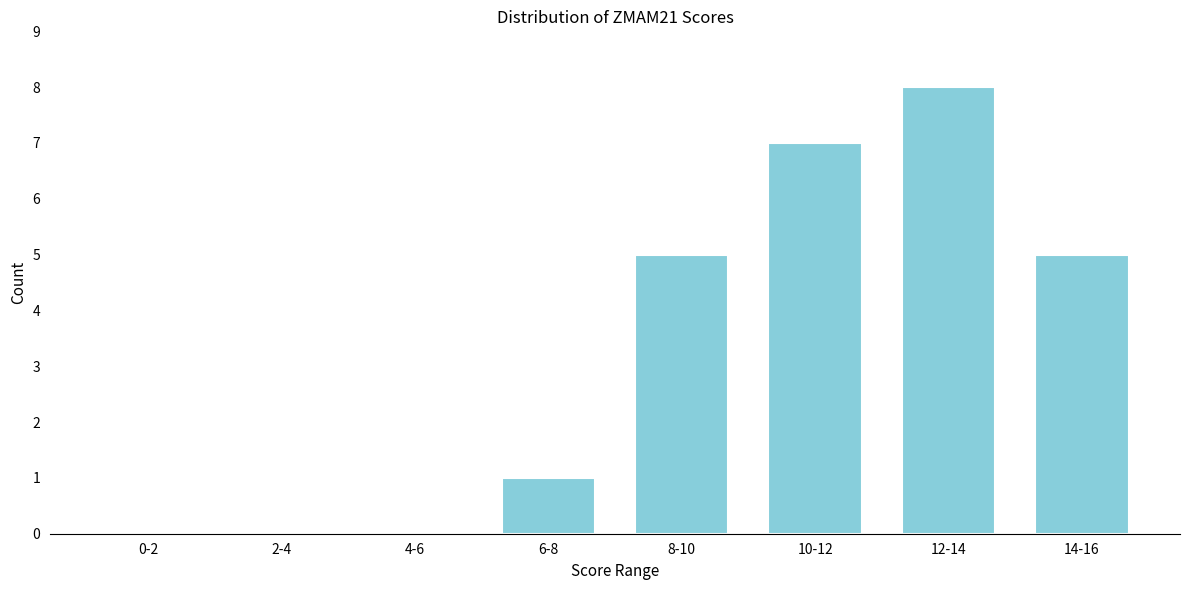

Reading left to right, extract all data points from this chart.

0-2=0	2-4=0	4-6=0	6-8=1	8-10=5	10-12=7	12-14=8	14-16=5